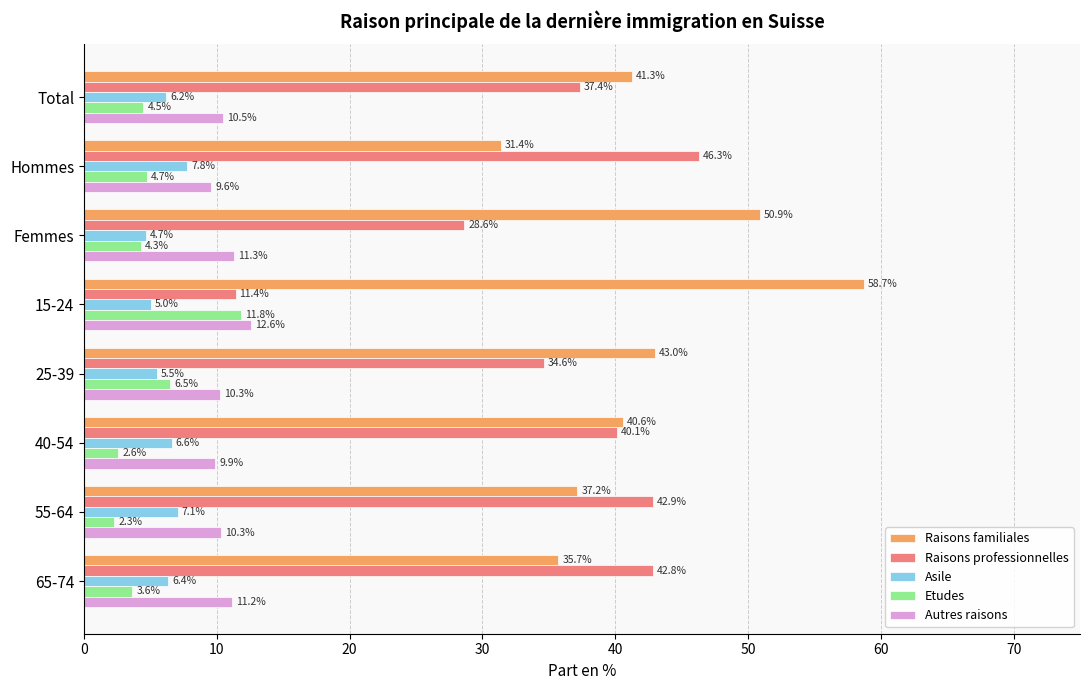

The value of Asile at 40-54 is 10.1. True or false?

False